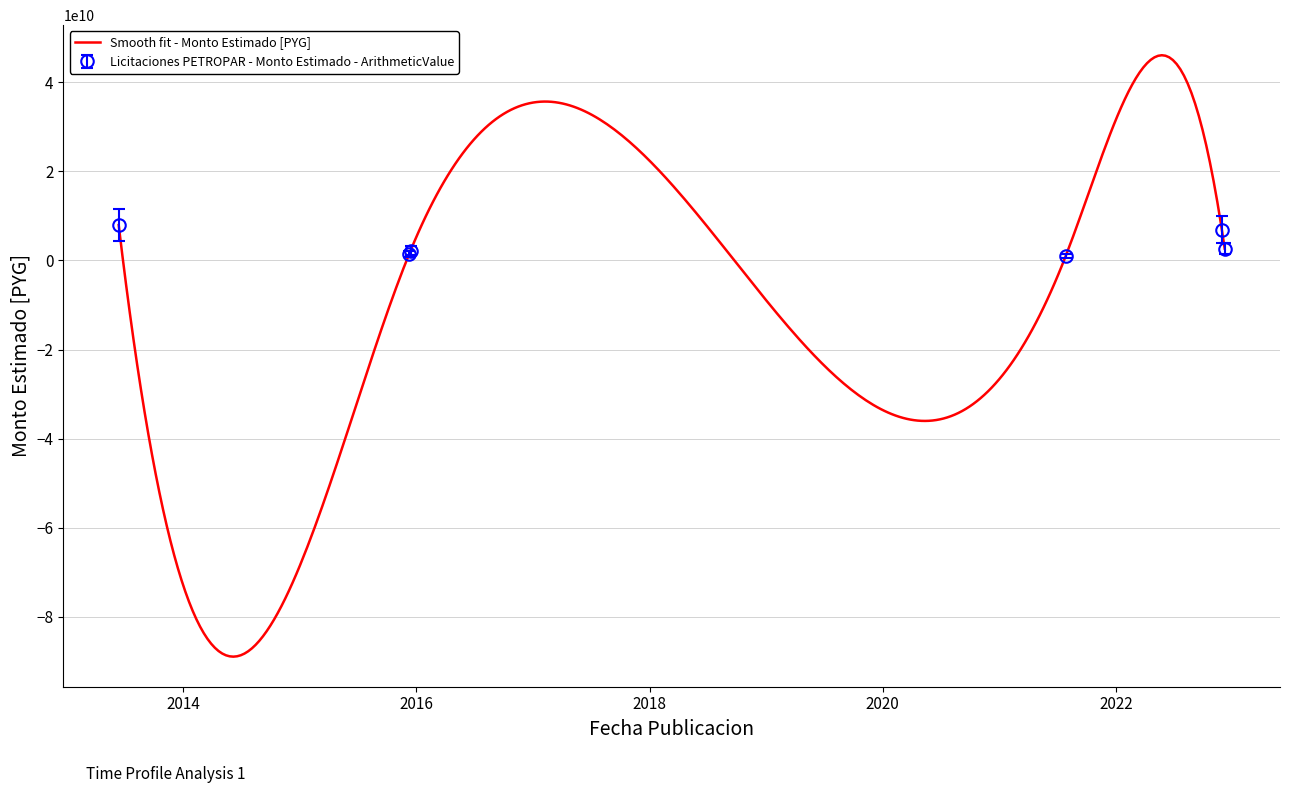

Reading right to left, extract all data points from this chart.

2022-12-07=2666393333	2022-11-28=6952181482	2021-07-27=992466341	2015-12-14=2200000000	2015-12-10=1500000000	2013-06-13=7955000000